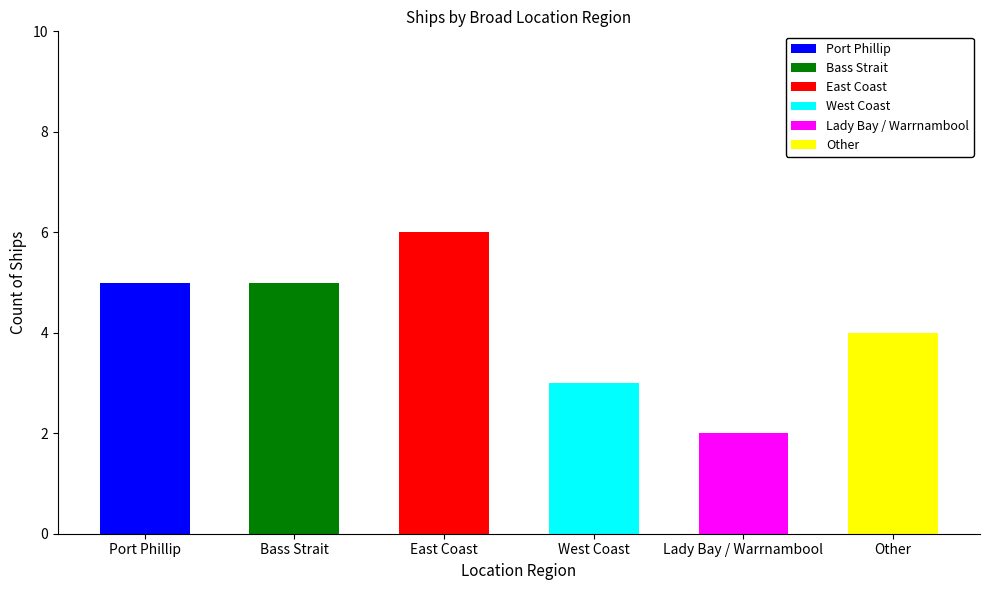

How many bars are there in total?

6